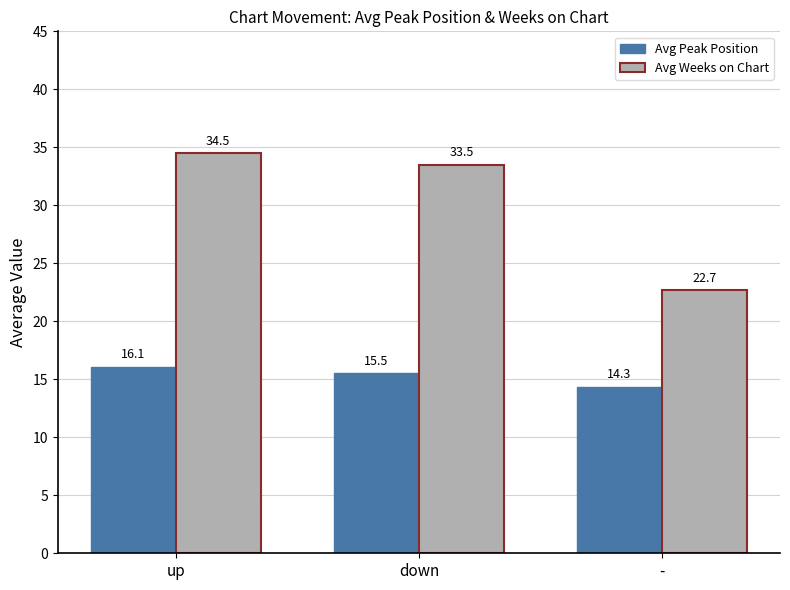

What is the sum of all Avg Weeks on Chart values?

90.7